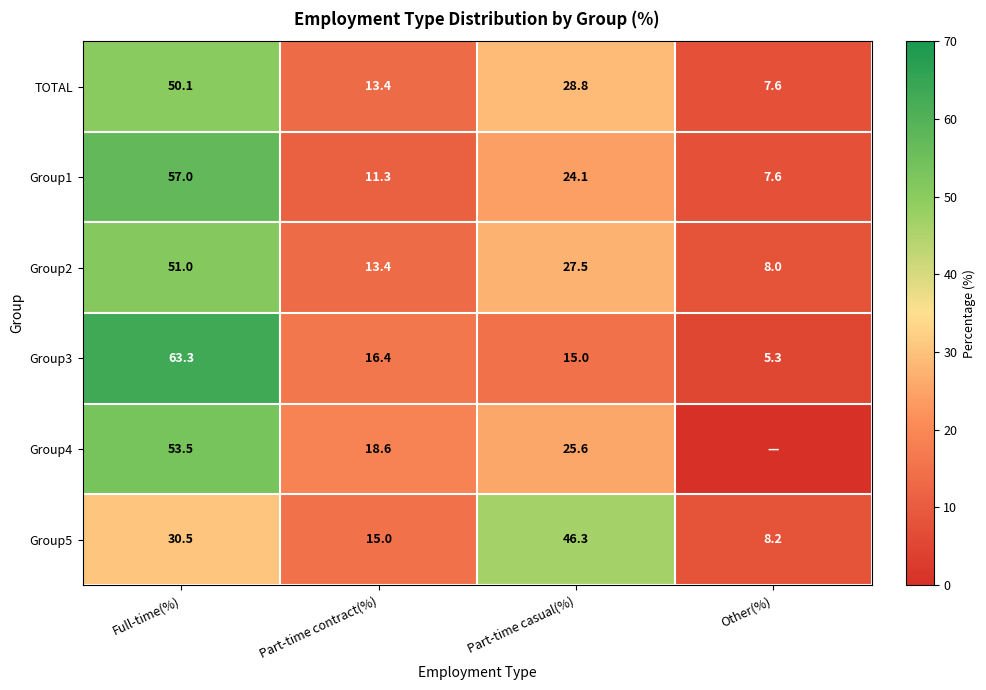

Rank the categories by Group1 value from highest to lowest.

Full-time(%), Part-time casual(%), Part-time contract(%), Other(%)